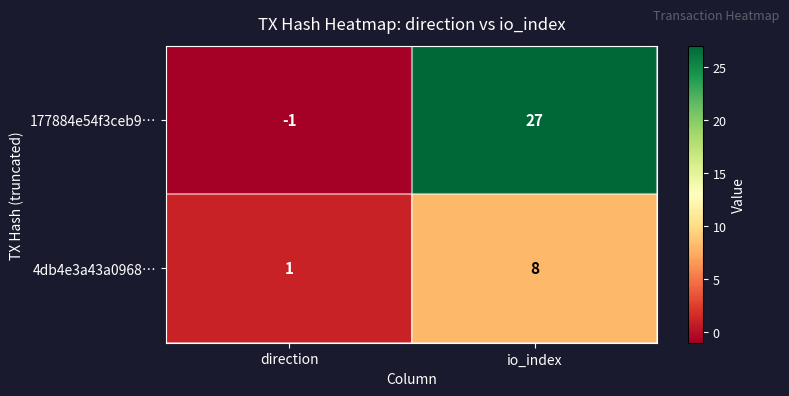

What is the sum of the 4db4e3a43a0968… values at io_index and direction?

9